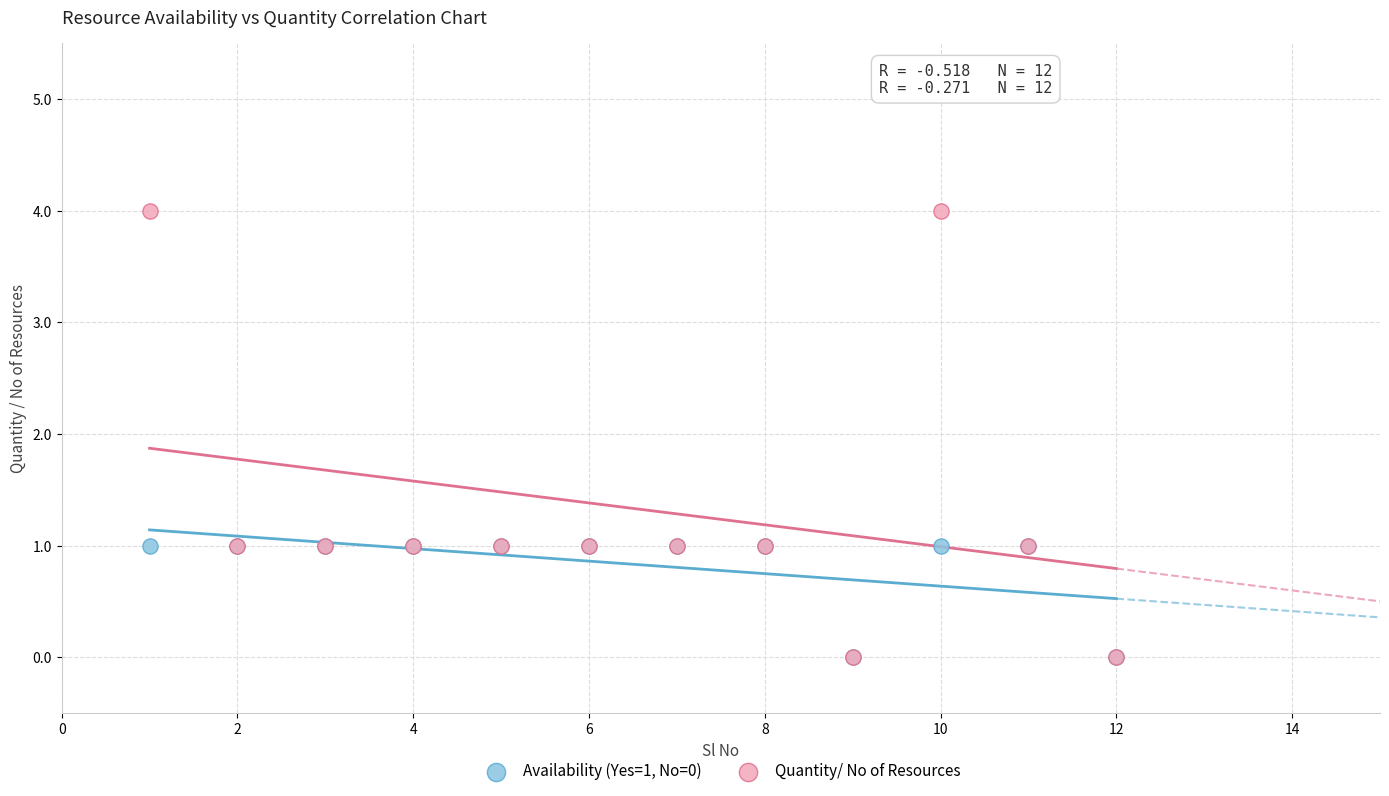

What are all the series names shown in the legend?

Availability (Yes=1, No=0), Quantity/ No of Resources